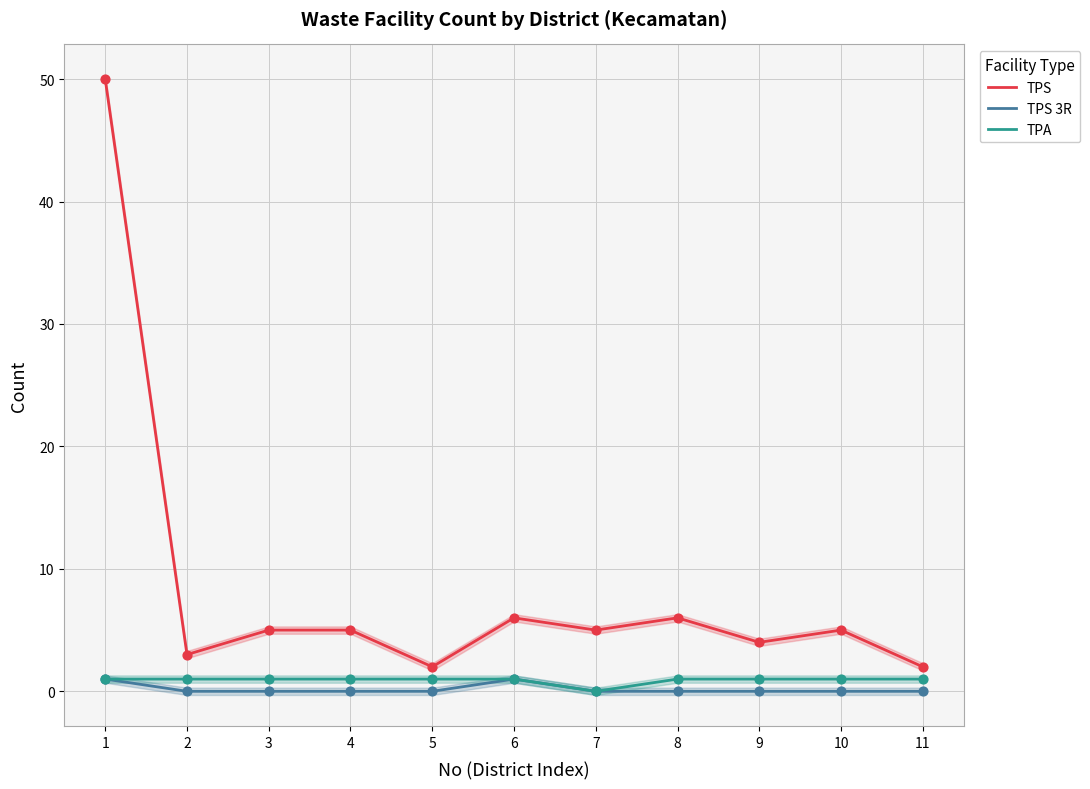

Which series contains the lowest Y value?

TPS 3R